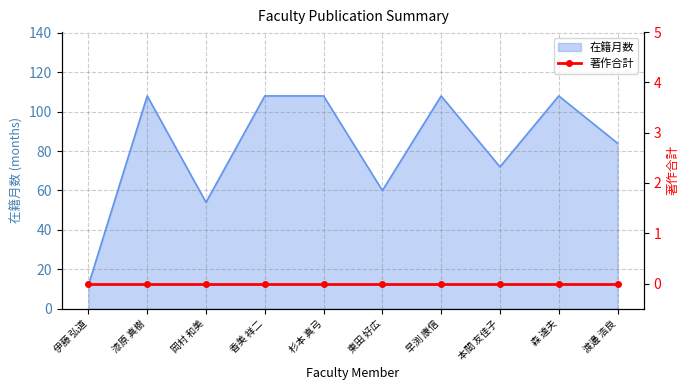

Which has a higher value, 伊藤 弘道 or 東田 好広?

東田 好広